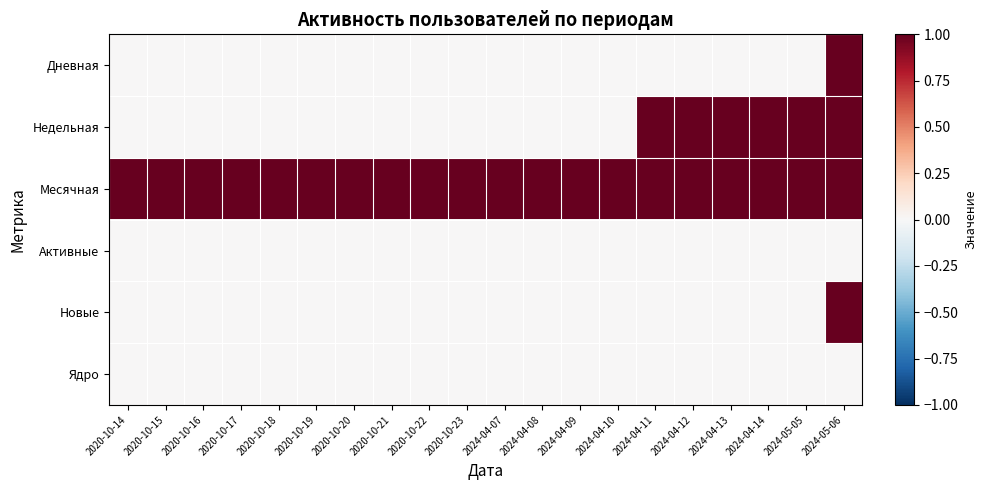

Reading left to right, transcribe all the data shown in this chart.

Дневная: 2020-10-14=0	2020-10-15=0	2020-10-16=0	2020-10-17=0	2020-10-18=0	2020-10-19=0	2020-10-20=0	2020-10-21=0	2020-10-22=0	2020-10-23=0	2024-04-07=0	2024-04-08=0	2024-04-09=0	2024-04-10=0	2024-04-11=0	2024-04-12=0	2024-04-13=0	2024-04-14=0	2024-05-05=0	2024-05-06=1
Недельная: 2020-10-14=0	2020-10-15=0	2020-10-16=0	2020-10-17=0	2020-10-18=0	2020-10-19=0	2020-10-20=0	2020-10-21=0	2020-10-22=0	2020-10-23=0	2024-04-07=0	2024-04-08=0	2024-04-09=0	2024-04-10=0	2024-04-11=1	2024-04-12=1	2024-04-13=1	2024-04-14=1	2024-05-05=1	2024-05-06=1
Месячная: 2020-10-14=1	2020-10-15=1	2020-10-16=1	2020-10-17=1	2020-10-18=1	2020-10-19=1	2020-10-20=1	2020-10-21=1	2020-10-22=1	2020-10-23=1	2024-04-07=1	2024-04-08=1	2024-04-09=1	2024-04-10=1	2024-04-11=1	2024-04-12=1	2024-04-13=1	2024-04-14=1	2024-05-05=1	2024-05-06=1
Активные: 2020-10-14=0	2020-10-15=0	2020-10-16=0	2020-10-17=0	2020-10-18=0	2020-10-19=0	2020-10-20=0	2020-10-21=0	2020-10-22=0	2020-10-23=0	2024-04-07=0	2024-04-08=0	2024-04-09=0	2024-04-10=0	2024-04-11=0	2024-04-12=0	2024-04-13=0	2024-04-14=0	2024-05-05=0	2024-05-06=0
Новые: 2020-10-14=0	2020-10-15=0	2020-10-16=0	2020-10-17=0	2020-10-18=0	2020-10-19=0	2020-10-20=0	2020-10-21=0	2020-10-22=0	2020-10-23=0	2024-04-07=0	2024-04-08=0	2024-04-09=0	2024-04-10=0	2024-04-11=0	2024-04-12=0	2024-04-13=0	2024-04-14=0	2024-05-05=0	2024-05-06=1
Ядро: 2020-10-14=0	2020-10-15=0	2020-10-16=0	2020-10-17=0	2020-10-18=0	2020-10-19=0	2020-10-20=0	2020-10-21=0	2020-10-22=0	2020-10-23=0	2024-04-07=0	2024-04-08=0	2024-04-09=0	2024-04-10=0	2024-04-11=0	2024-04-12=0	2024-04-13=0	2024-04-14=0	2024-05-05=0	2024-05-06=0